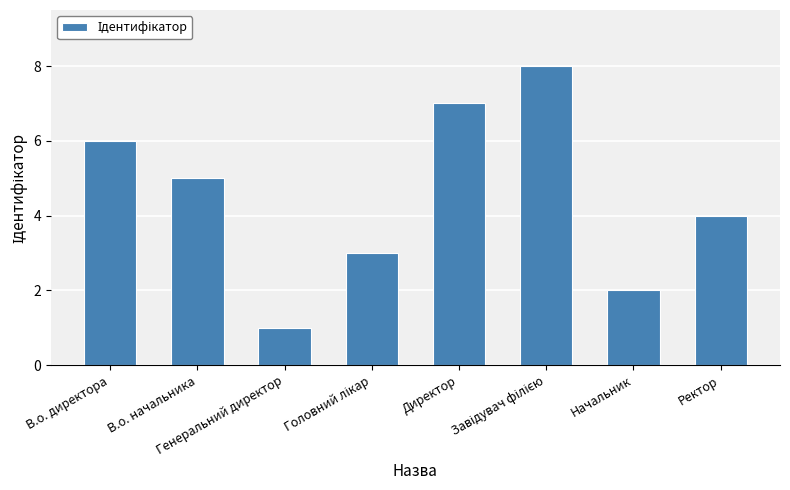

What is the difference between the second highest and second lowest values?

5